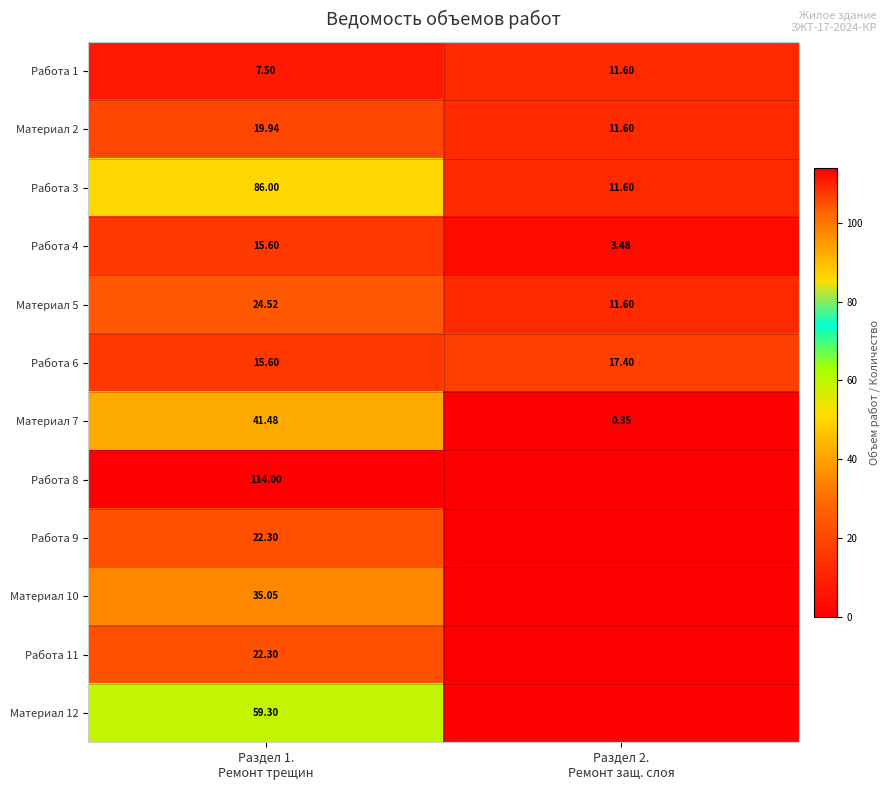

What is the maximum value for Материал 12?

59.3